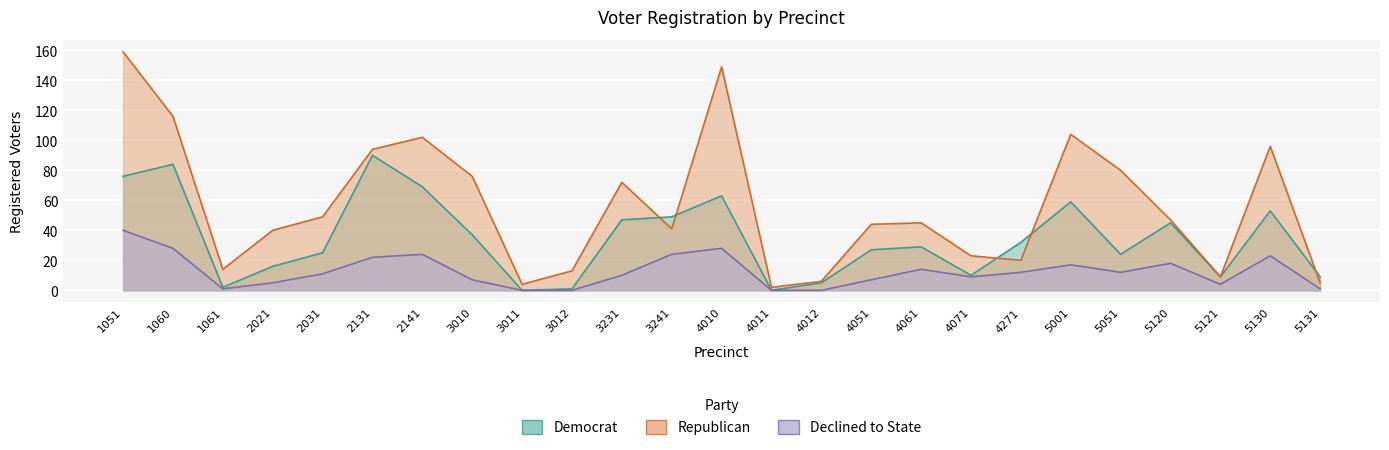

What is the value of the dcl point at the 3rd from the left?

1